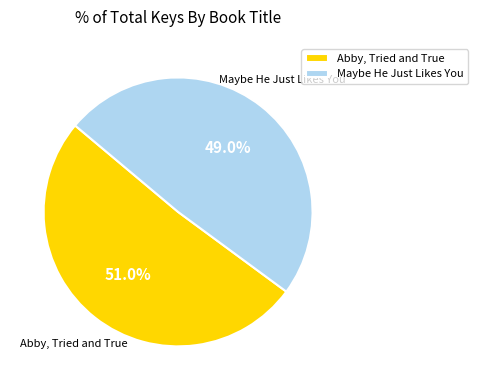

Which category accounts for the majority?

Abby, Tried and True